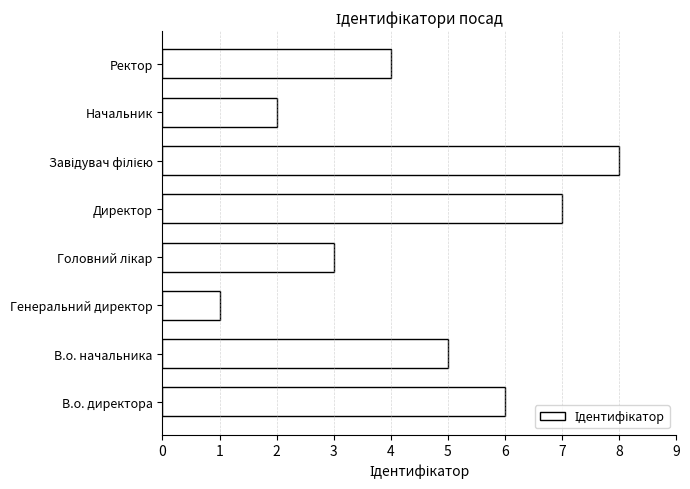

Are the bars horizontal?

Yes